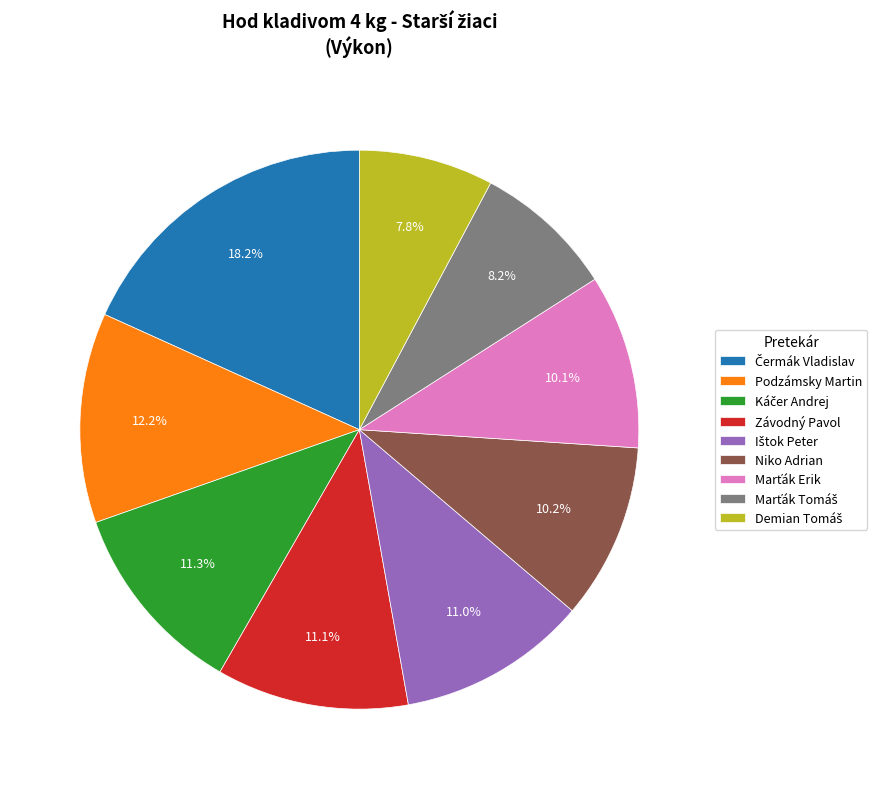

Combined, do Niko Adrian and Závodný Pavol account for over 50%?

No